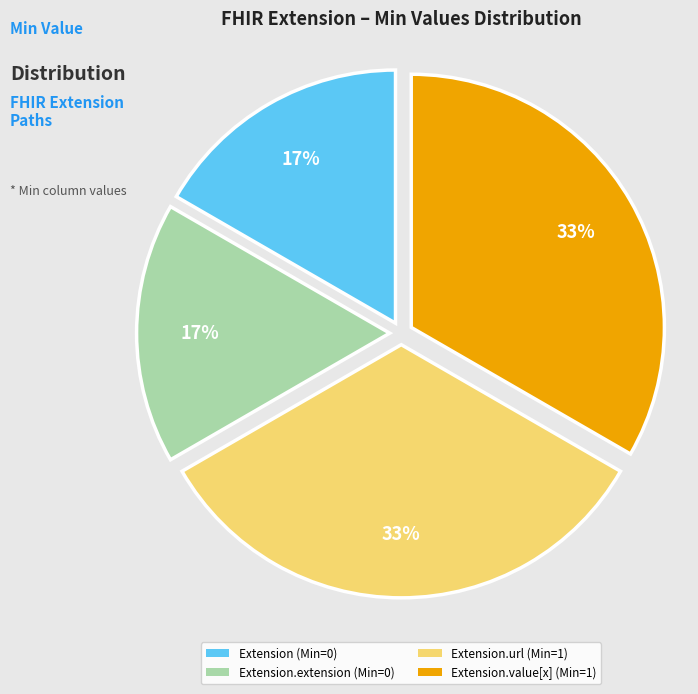

To the nearest percent, what is the average slice percentage?

25%